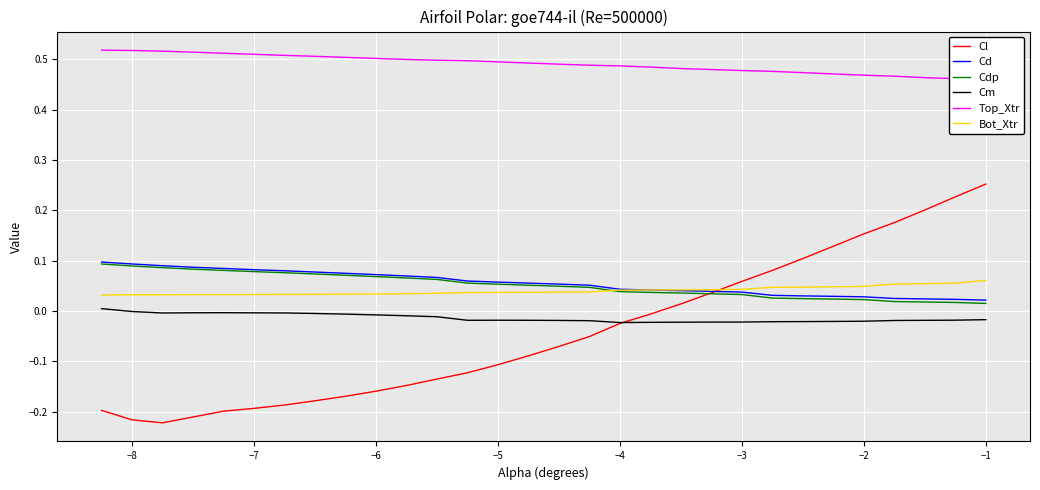

At which category is the sum across all series the highest?

29